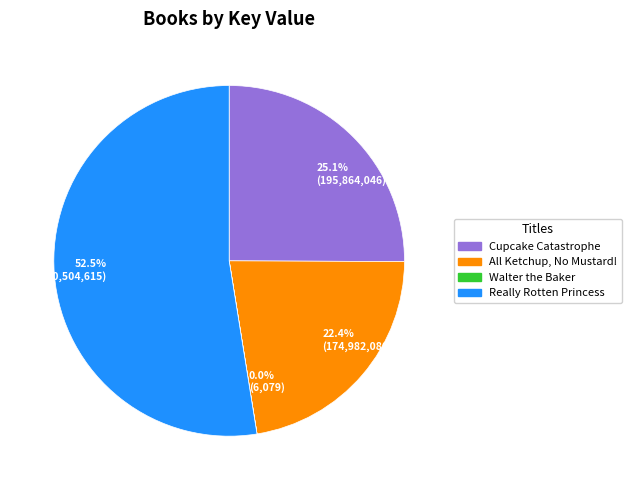

Is there a majority slice in this chart?

Yes